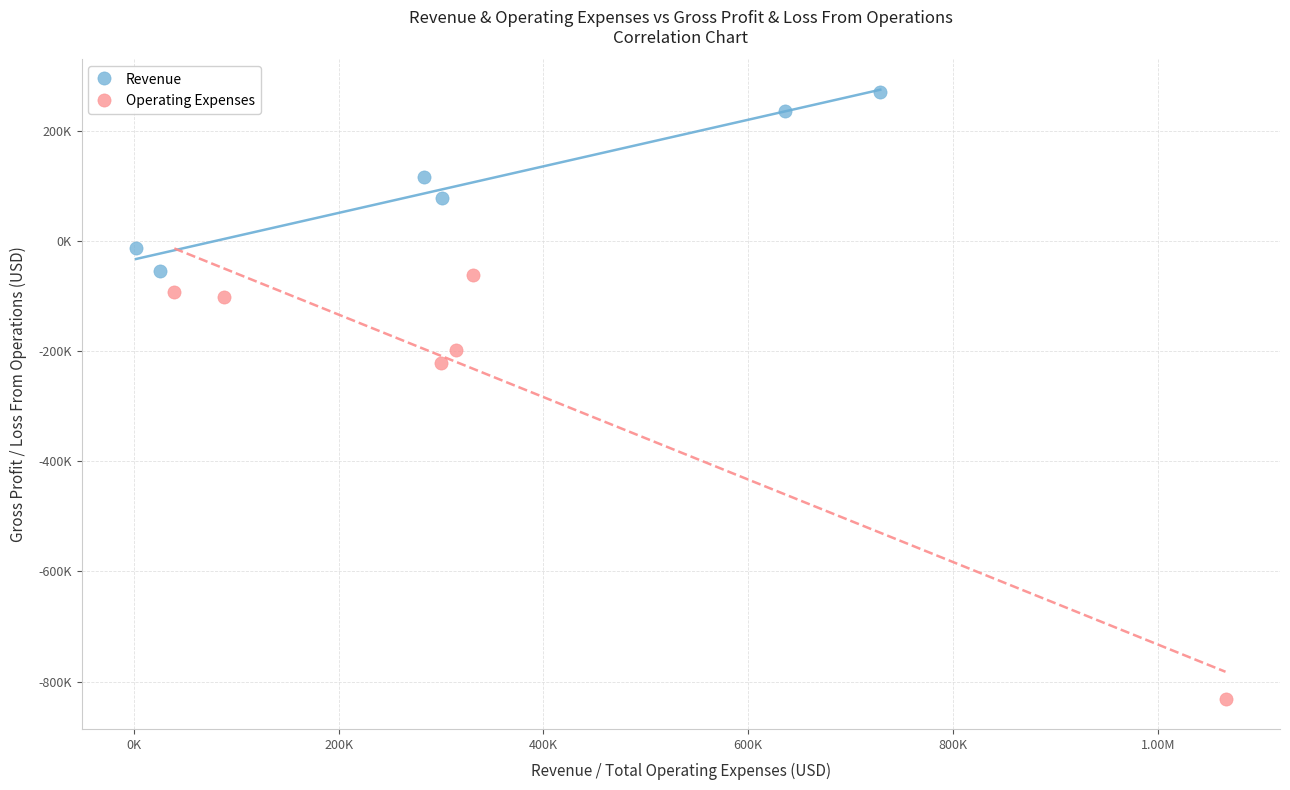

What are all the series names shown in the legend?

Revenue, Operating Expenses